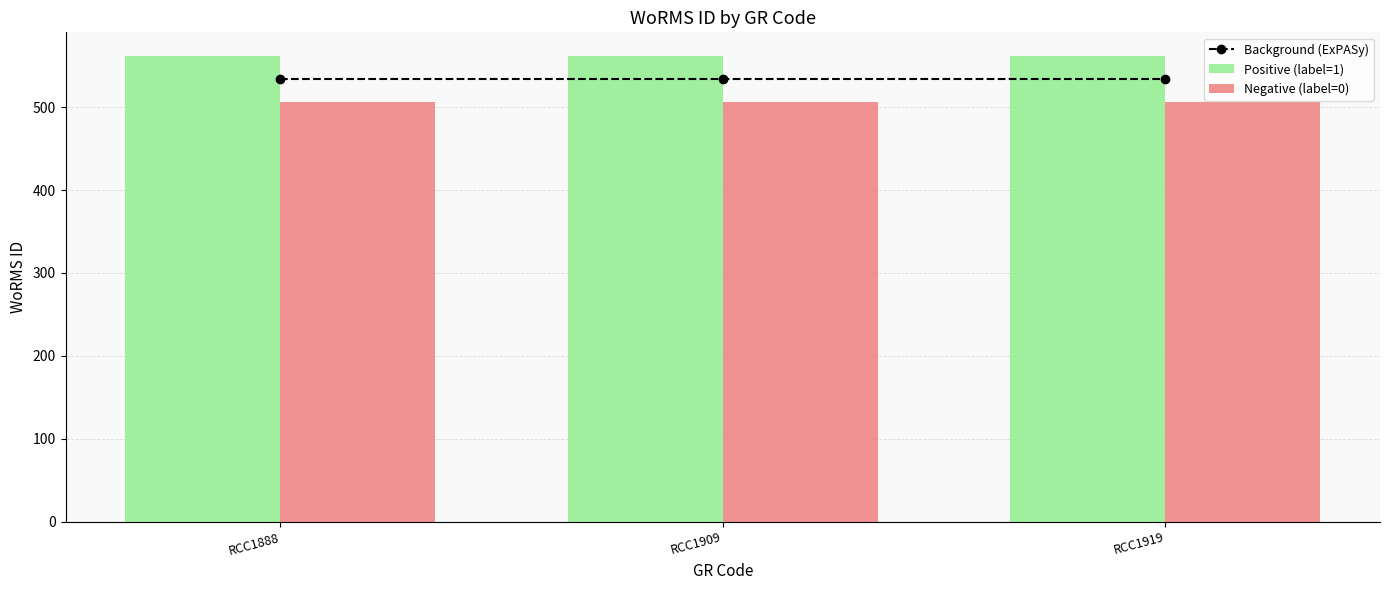

What is the total value across all series at RCC1919?

1602.0